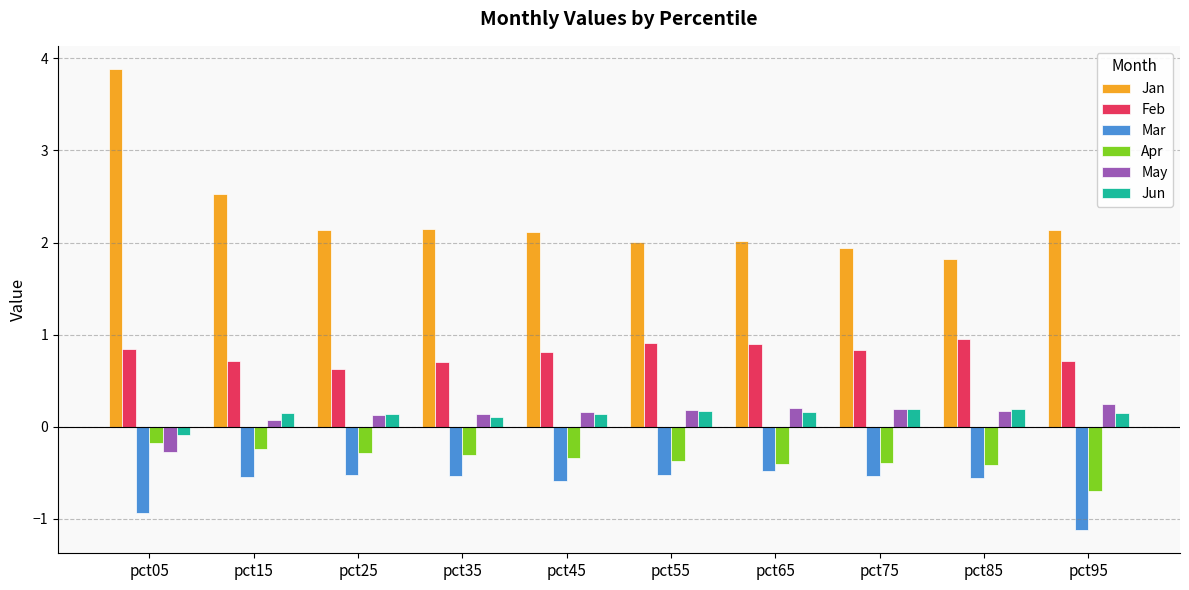

Is it true that Jun equals 0.2 at pct15?

True